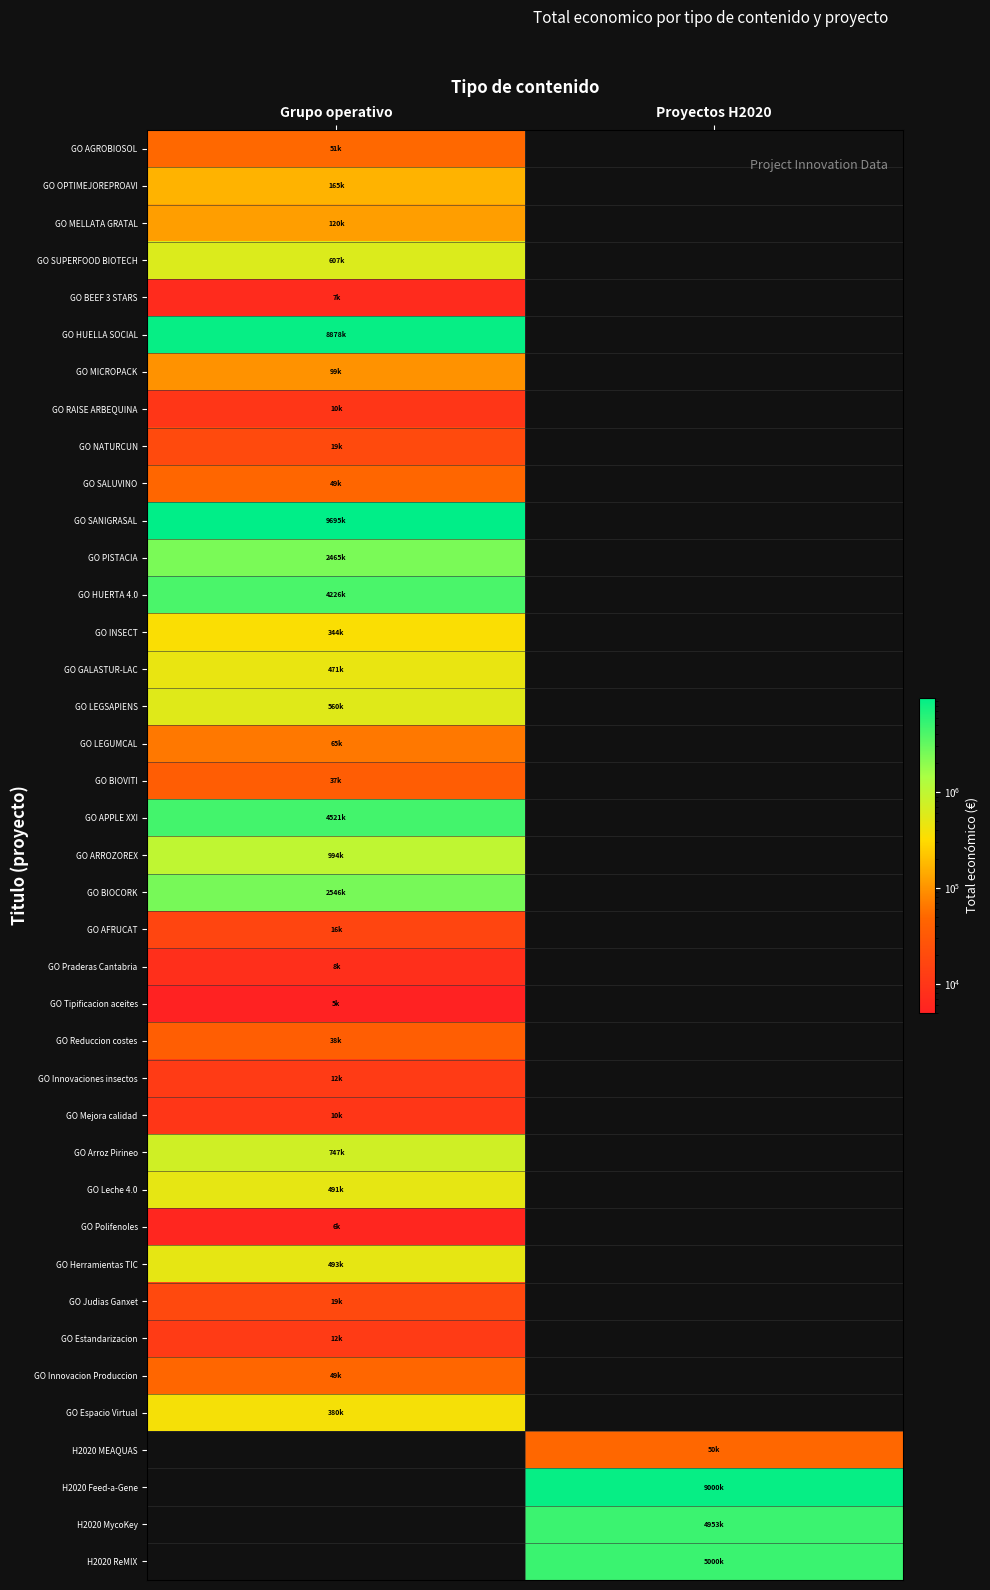

What is the minimum value shown in the chart?

5000.0